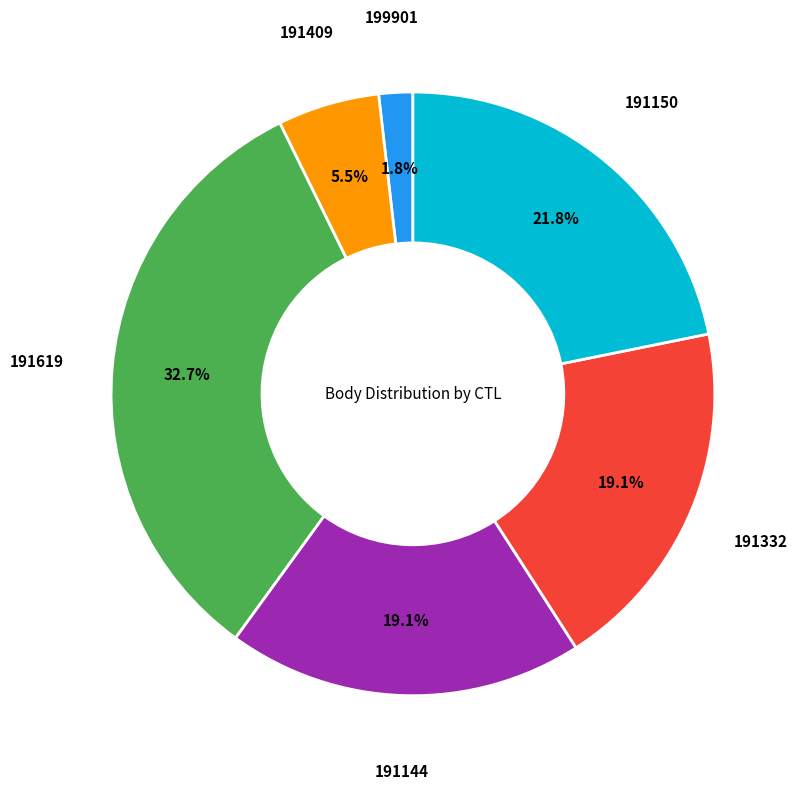

Is there any slice that represents more than half of the pie?

No